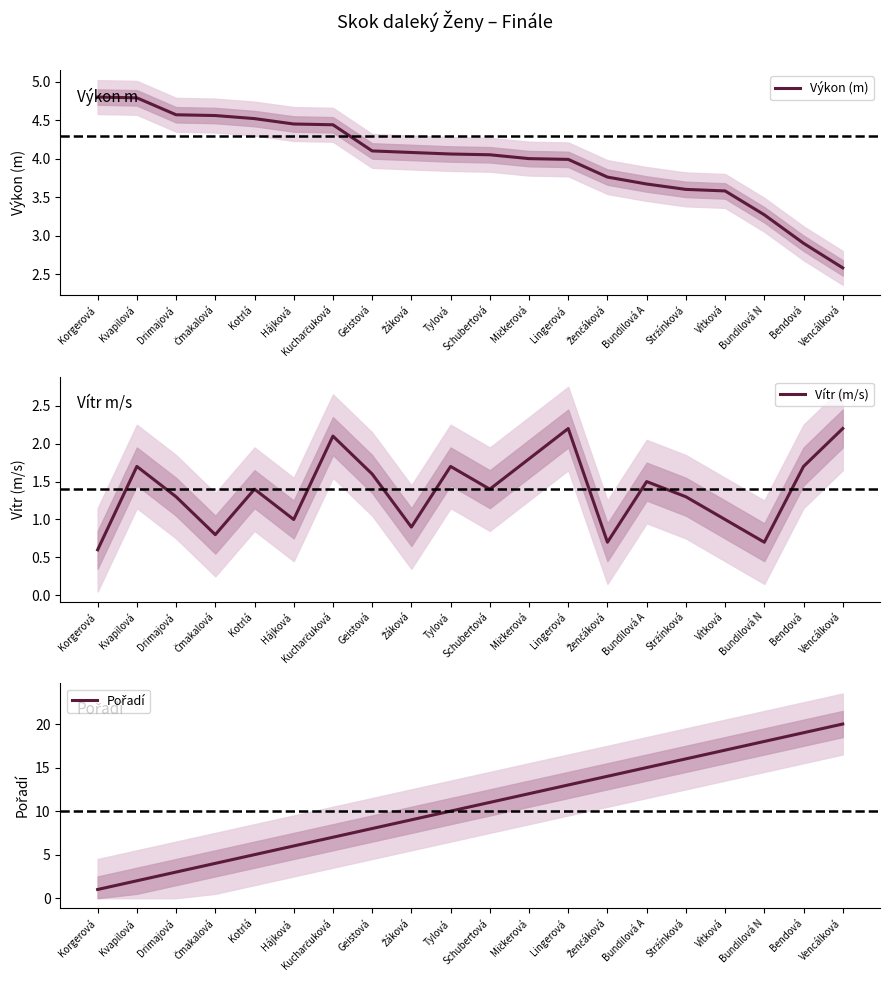

How many lines are shown in the chart?

3